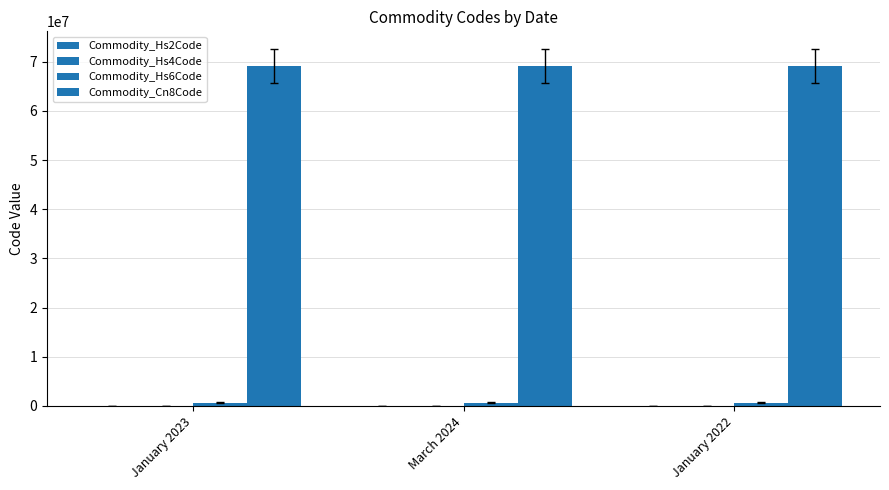

Between January 2023 and January 2022, which series saw the biggest shift?

Commodity_Cn8Code